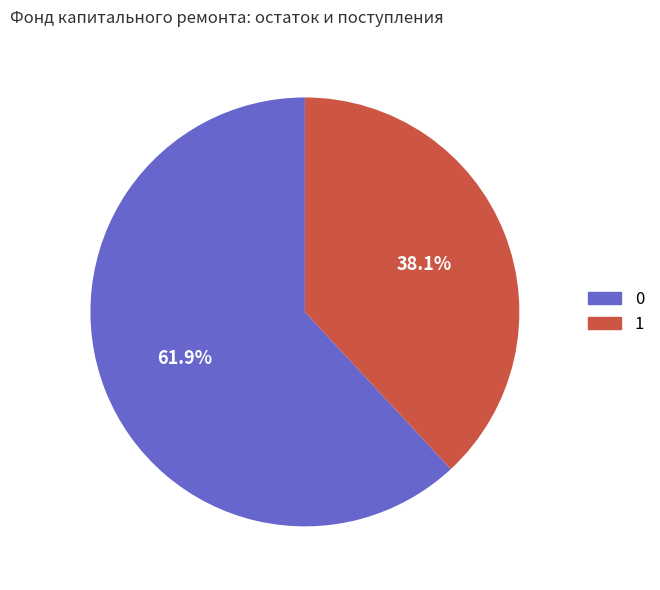

Is there any slice that represents more than half of the pie?

Yes